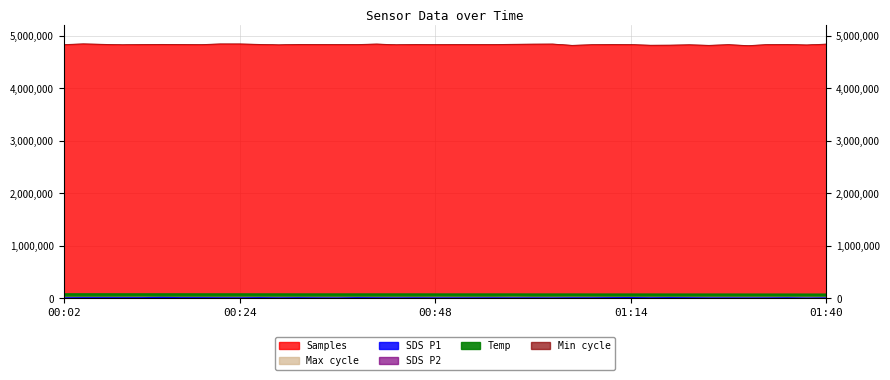

At which label does Max_cycle reach its minimum?

00:43